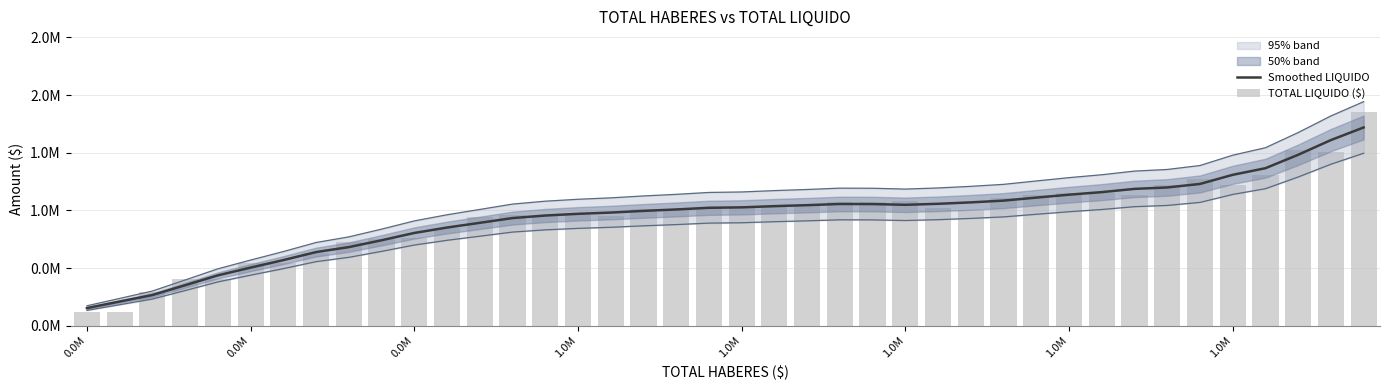

What is the average value of the Smoothed LIQUIDO series?

948687.5